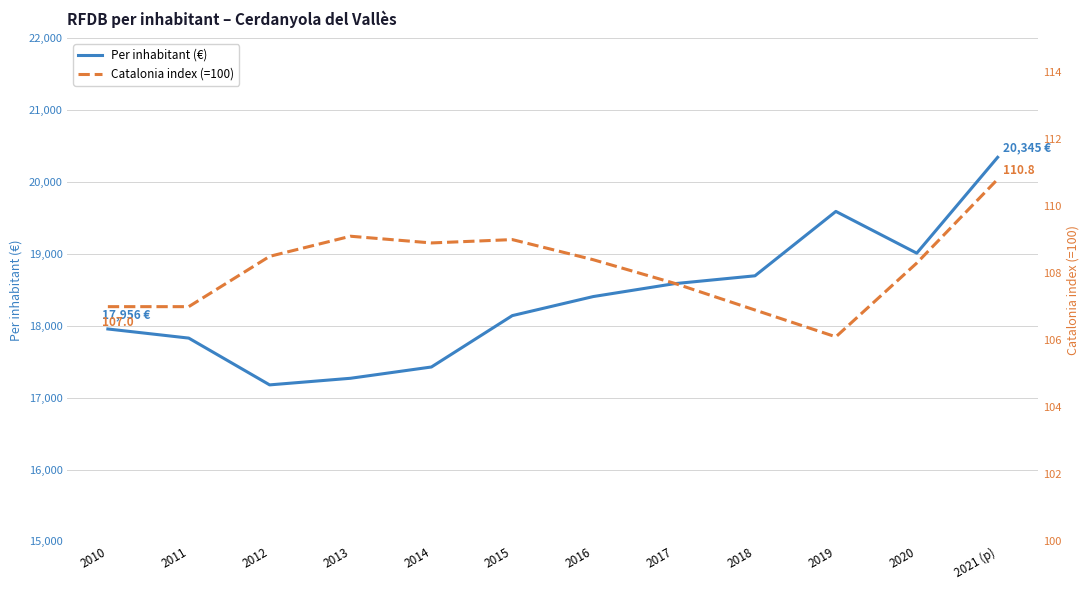

What is the sum of the Per inhabitant (€) values at 2011 and 2013?

35099